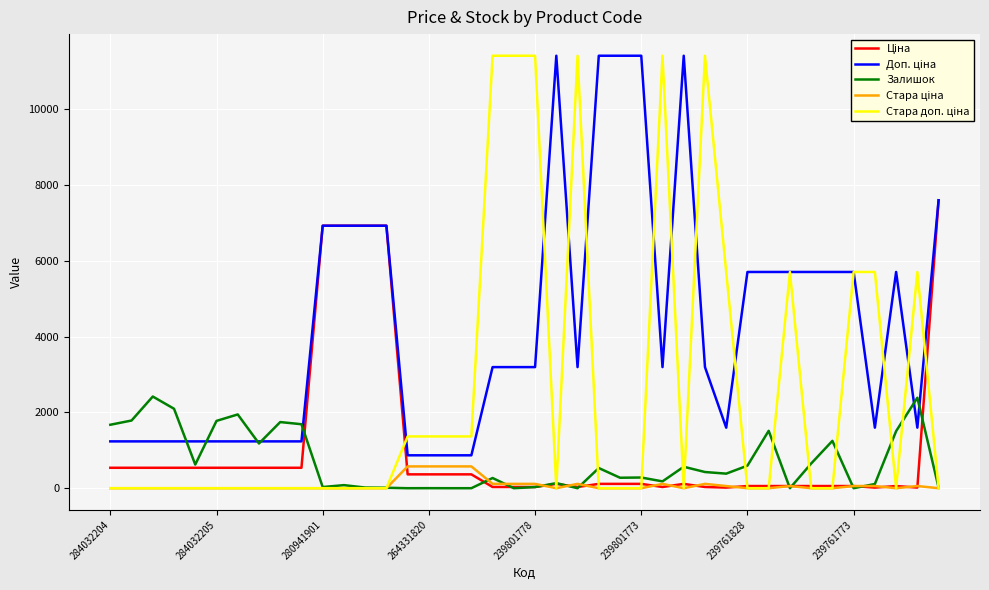

At which category does the chart reach its peak across all series?

21